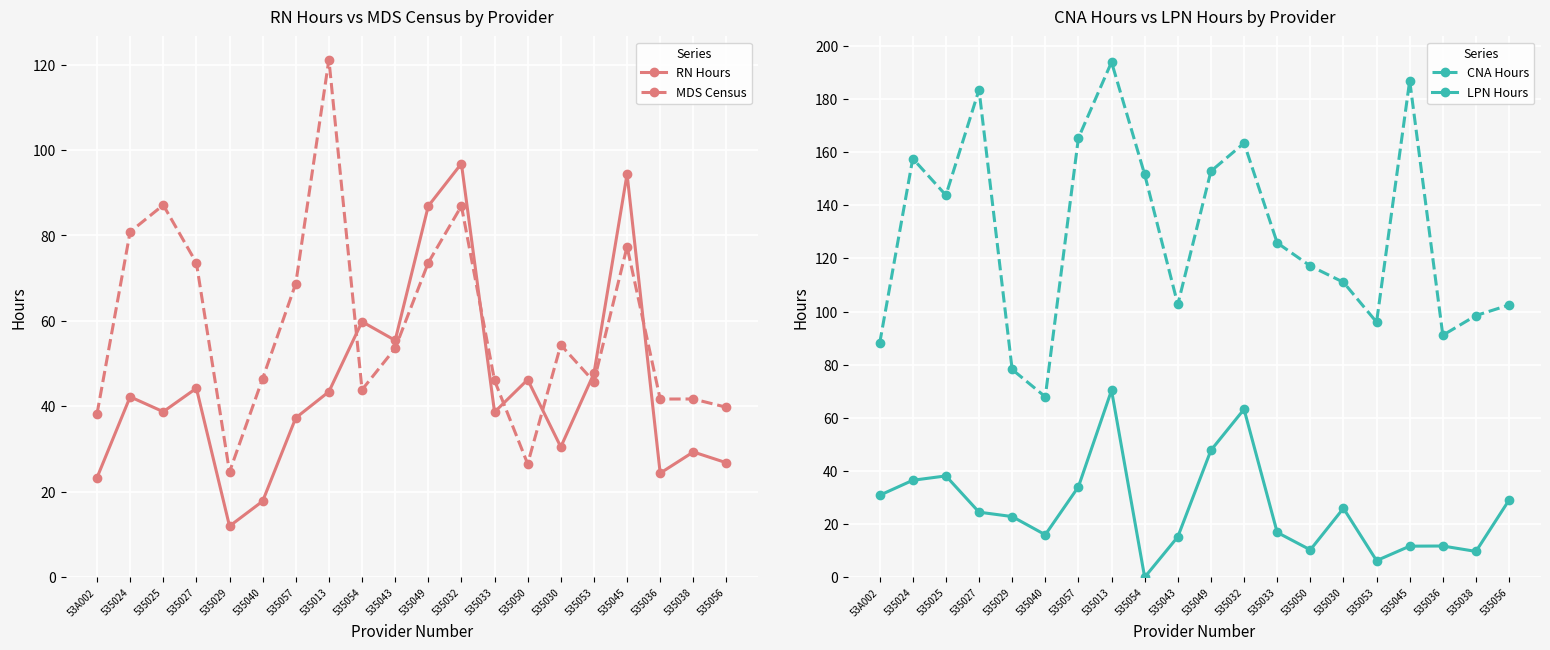

What is the sum of all RN Hours values?

895.9